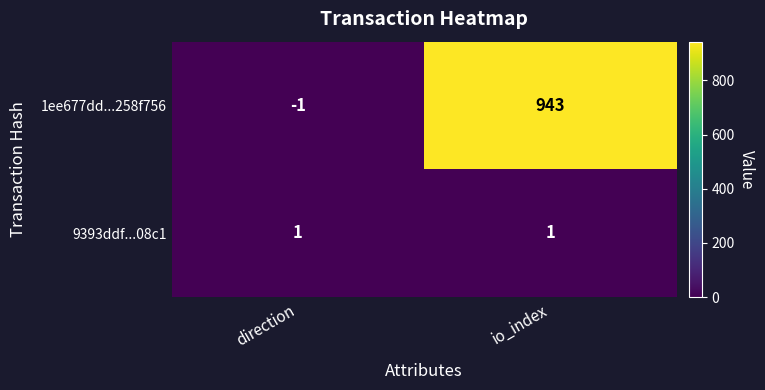

At which label is 1ee677dd...258f756 closest to 471?

direction